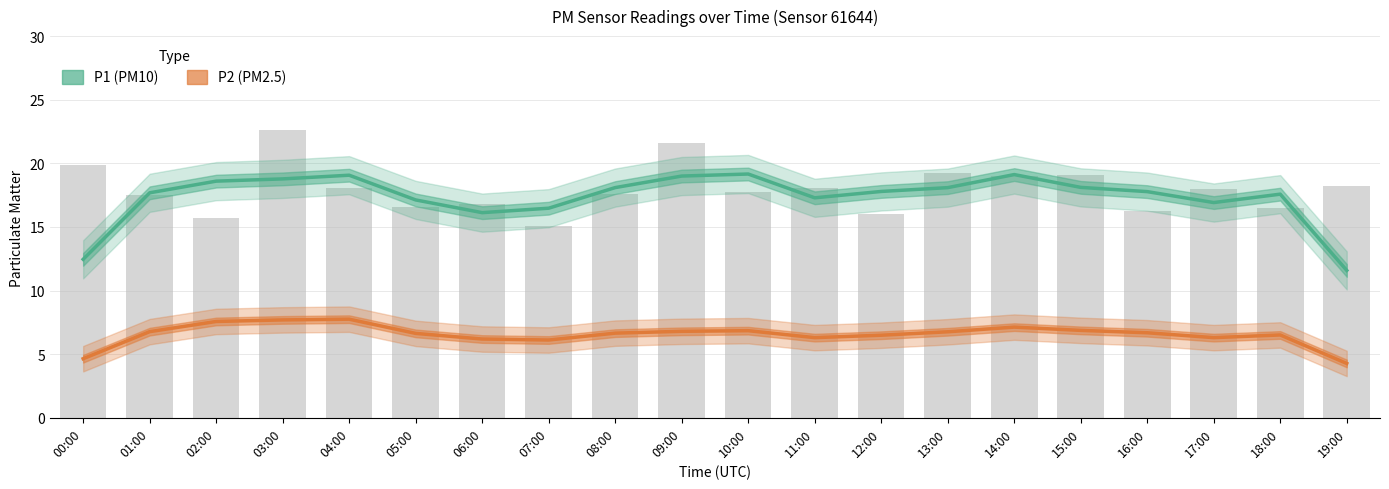

At which label is the value closest to 18?

17:00